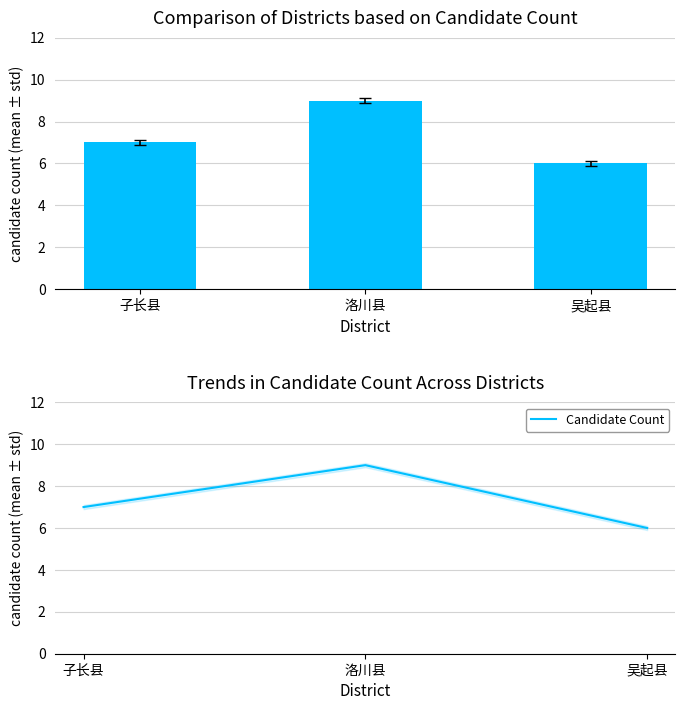

At which category does the chart reach its peak across all series?

洛川县